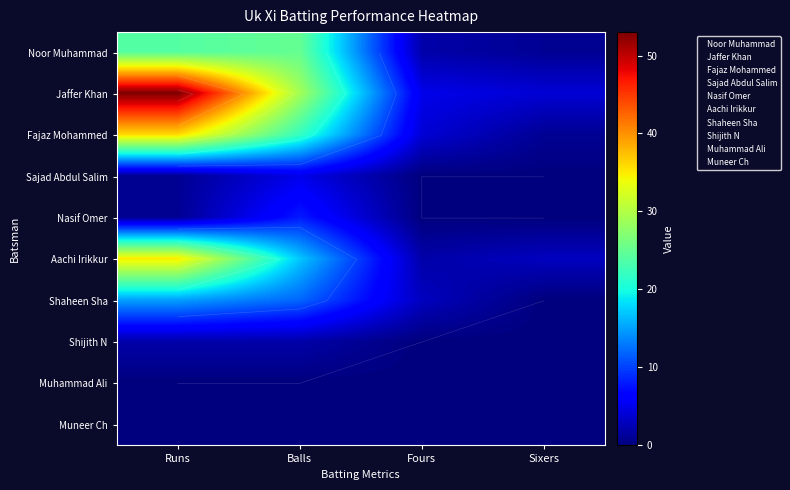

The value of Aachi Irikkur at Balls is 17. True or false?

True